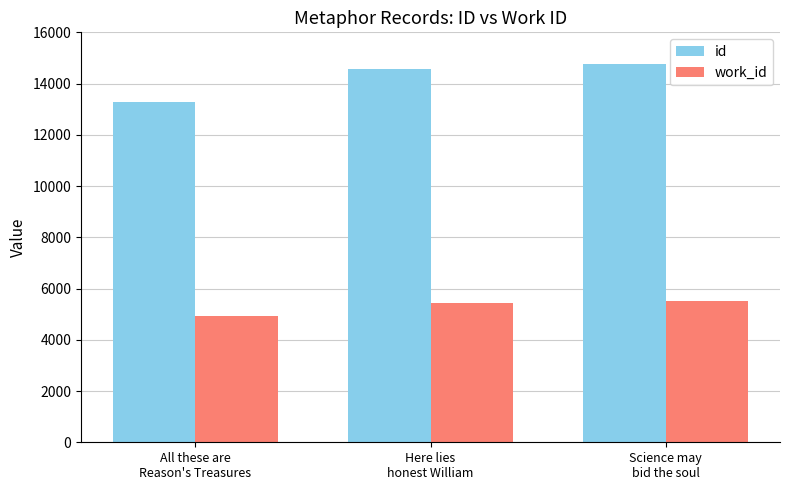

Which series has the largest range (max minus min)?

id